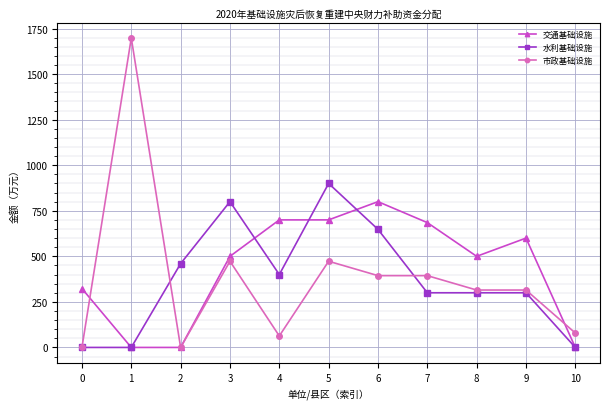

Does the chart display data point markers on the line(s)?

Yes